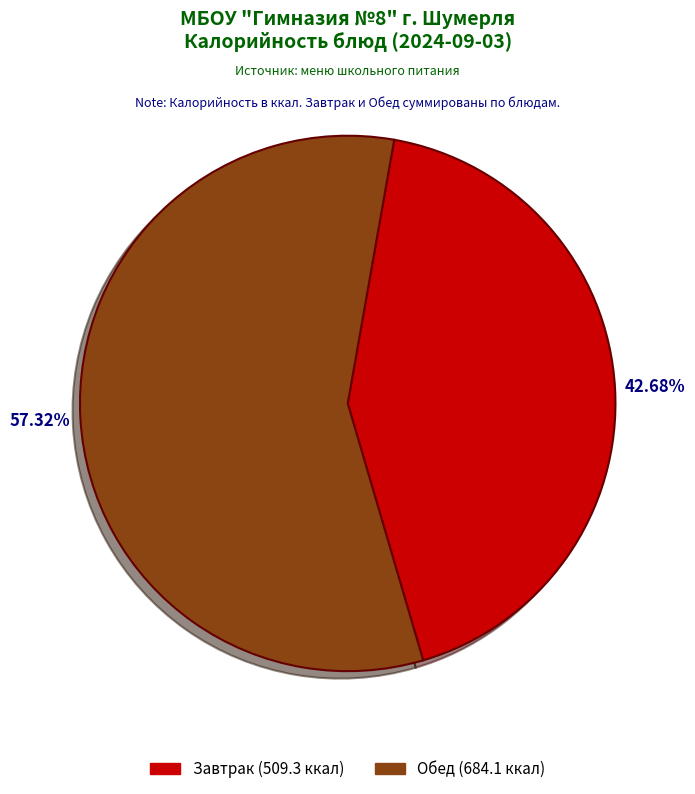

Between Обед (684.1 ккал) and Завтрак (509.3 ккал), which is larger?

Обед (684.1 ккал)